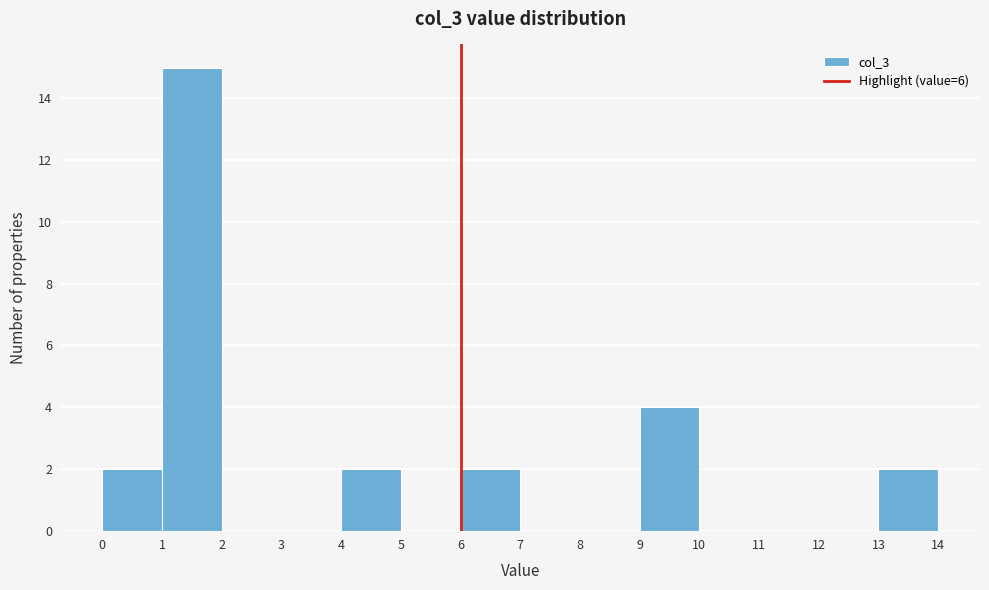

Reading left to right, transcribe this chart: for each bar, give the range it covers on the x-axis and its height. The values are not printed on the chart, so give them approximately, as read against the axis.

0 to 1: 2
1 to 2: 15
2 to 3: 0
3 to 4: 0
4 to 5: 2
5 to 6: 0
6 to 7: 2
7 to 8: 0
8 to 9: 0
9 to 10: 4
10 to 11: 0
11 to 12: 0
12 to 13: 0
13 to 14: 2